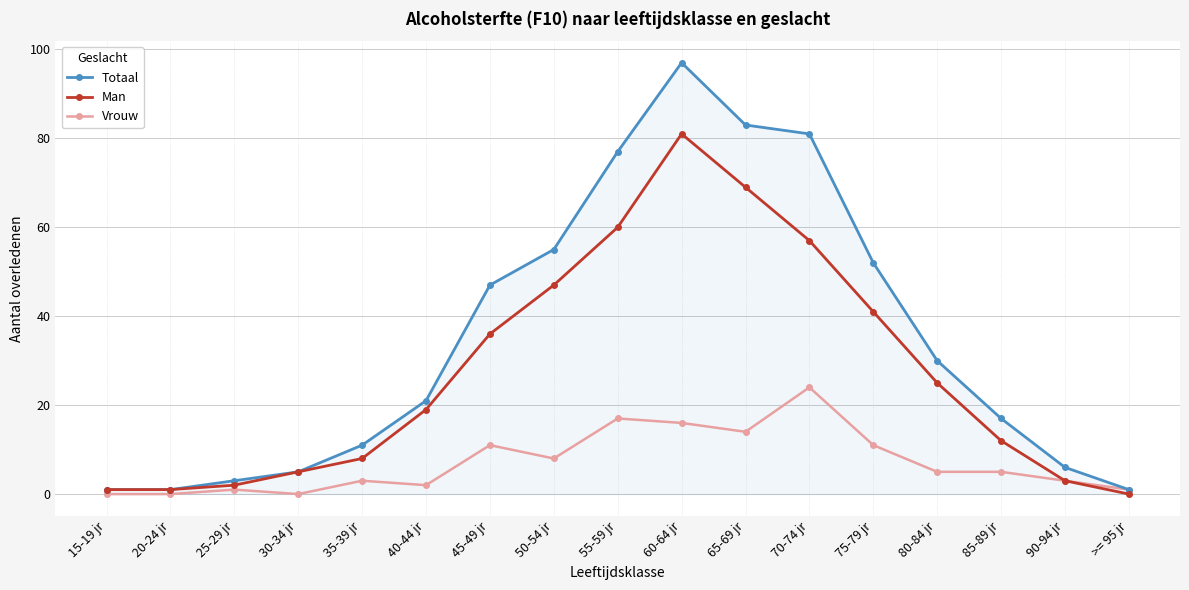

What is the difference between the Man values at 55-59 jr and 35-39 jr?

52